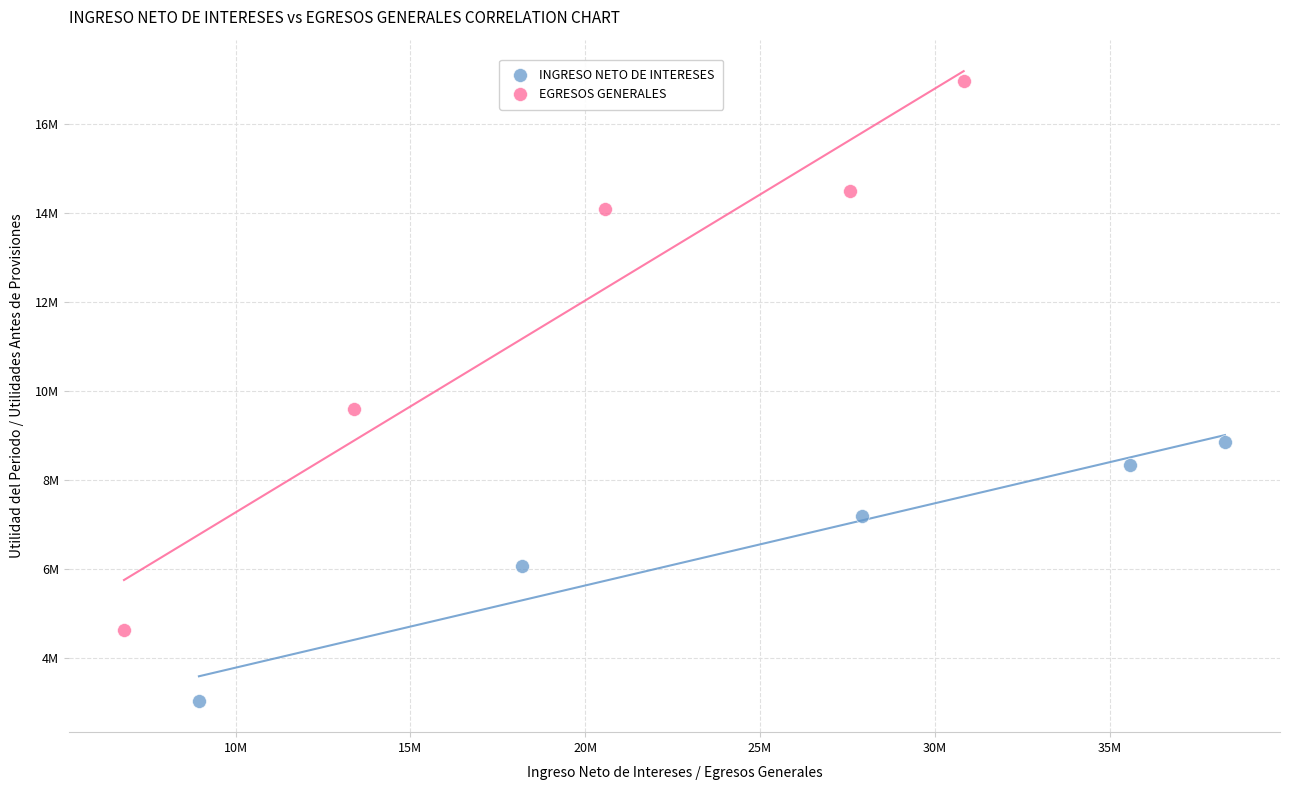

What are all the series names shown in the legend?

INGRESO NETO DE INTERESES, EGRESOS GENERALES